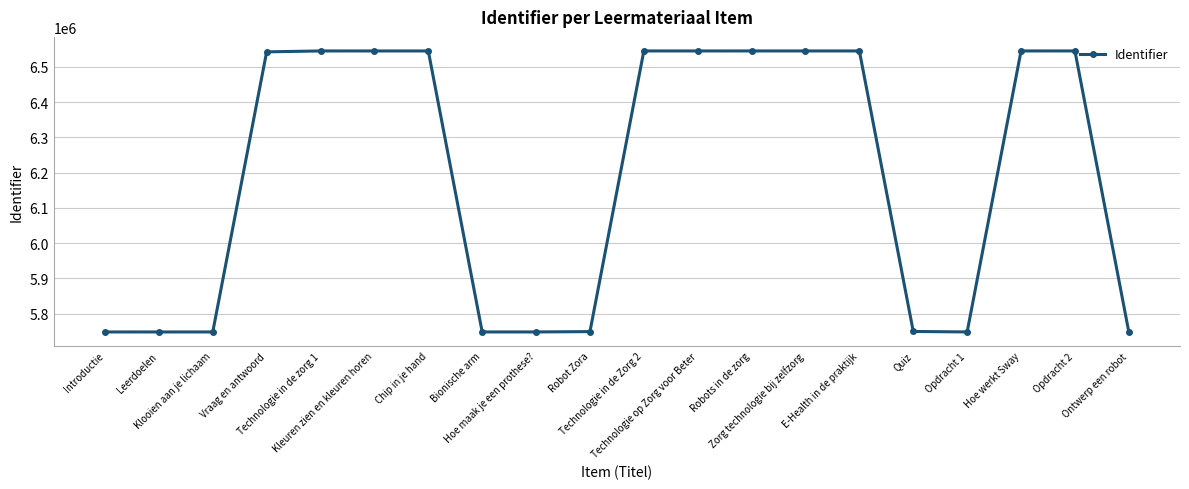

What is the sum of the values at E-Health in de praktijk and Opdracht 2?

13089468